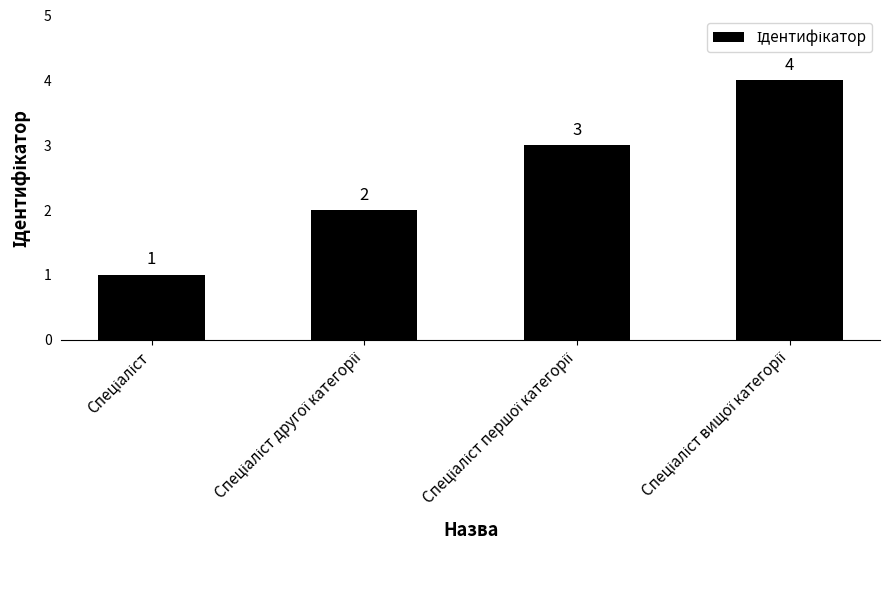

What is the value of the 3rd bar from the left?

3